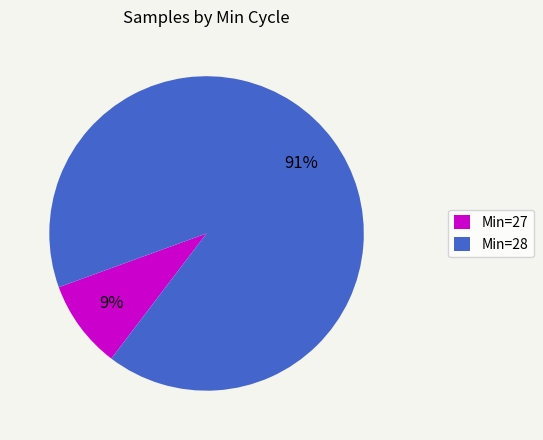

True or false: Min=28 accounts for 91% of the total.

True